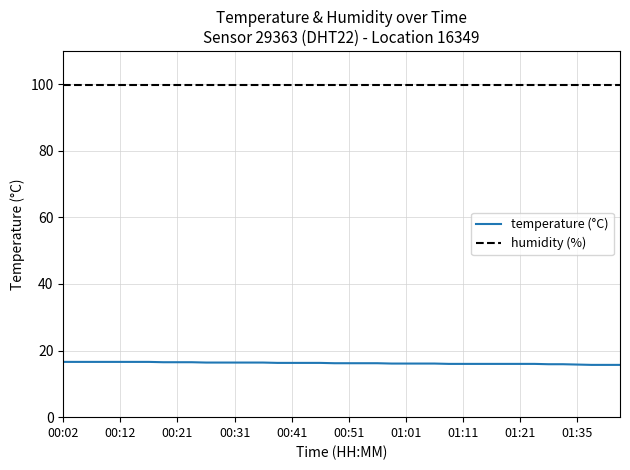

What is the maximum value shown in the chart?

99.9